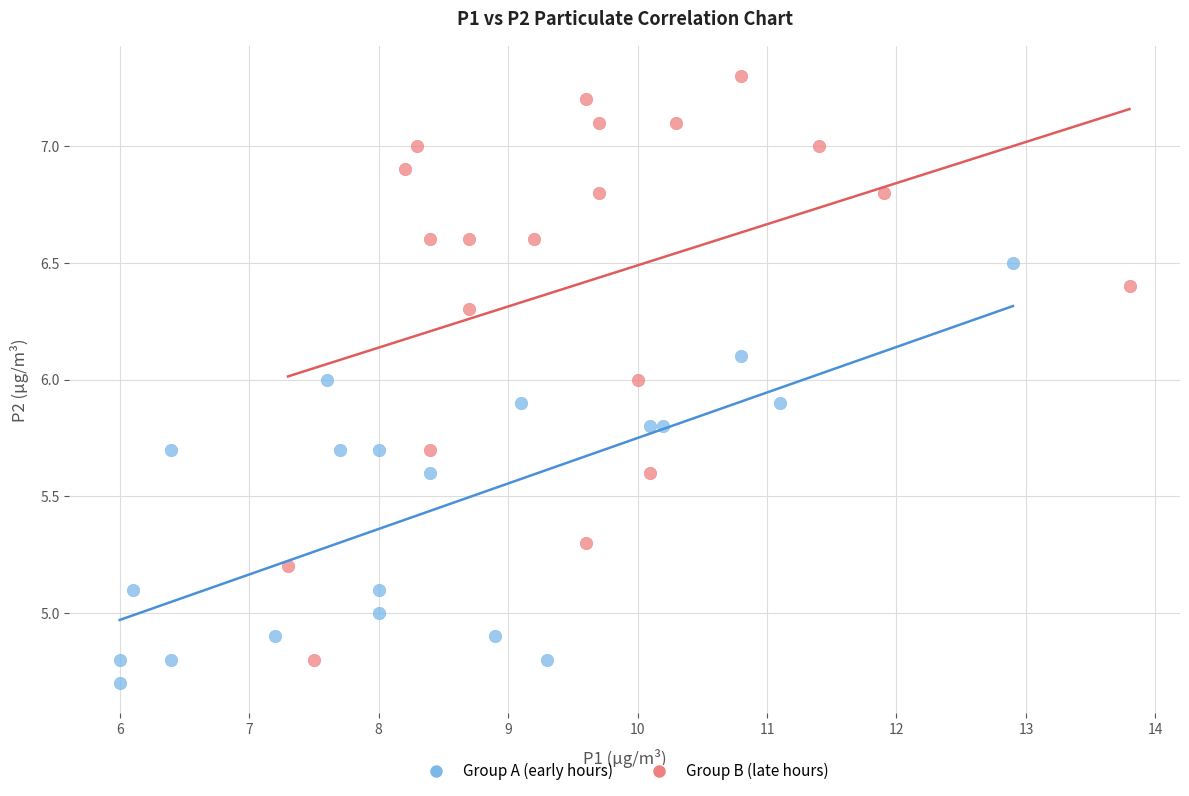

Which series contains the highest Y value?

Group B (late hours)